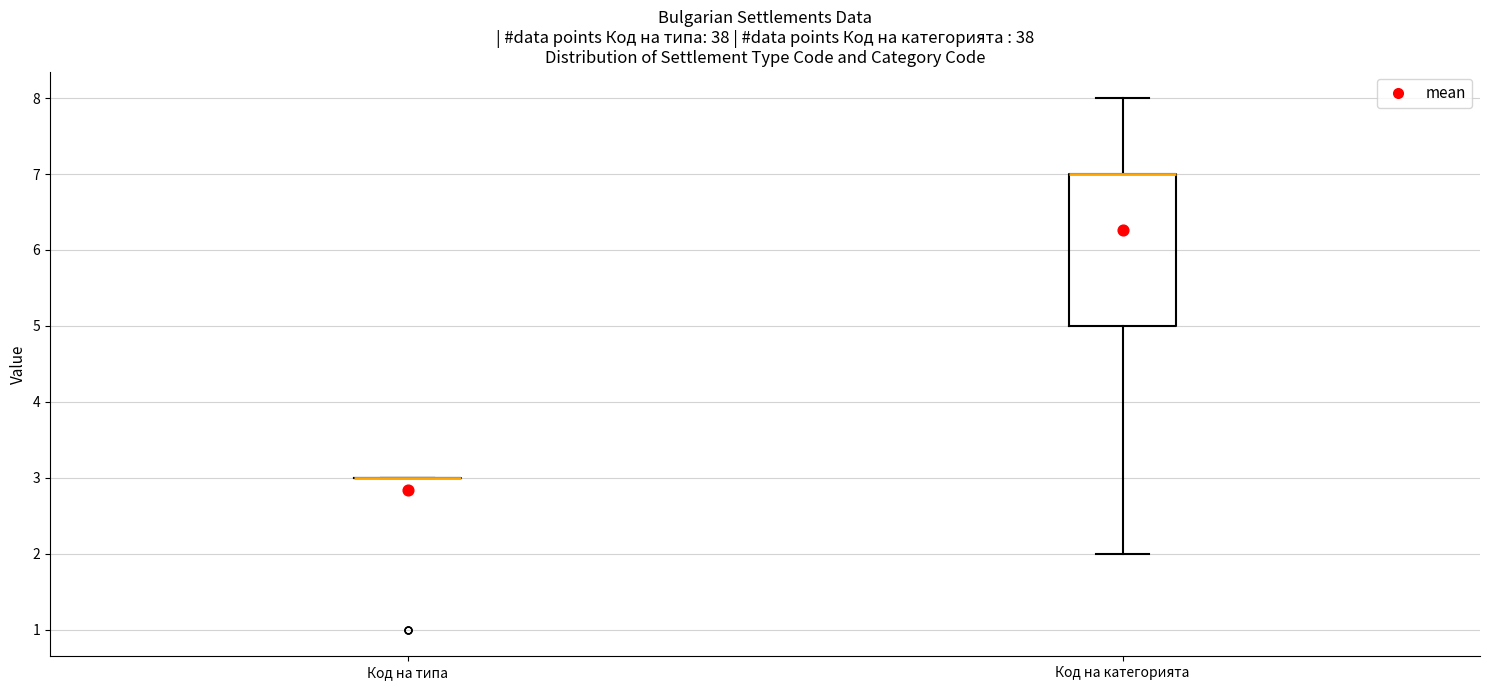

Reading left to right, read every box against the y-axis: the position of its median line, the range the box covers, and the ends of its whiskers. The values are not printed on the chart, so give them approximately, as read against the axis.

Код на типа: box collapsed to a line at 3, whiskers 3 to 3
Код на категорията: median 7 (drawn on the box's upper edge), box 5 to 7, whiskers 2 to 8